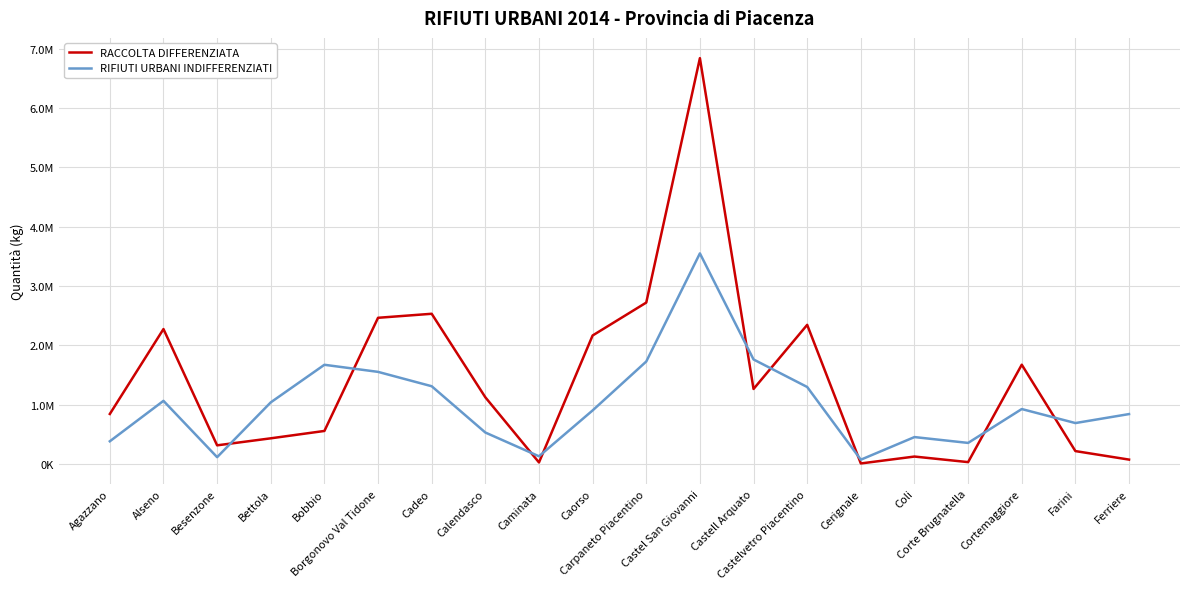

What is the value of the RIFIUTI URBANI INDIFFERENZIATI point at the 1st from the left?

382059